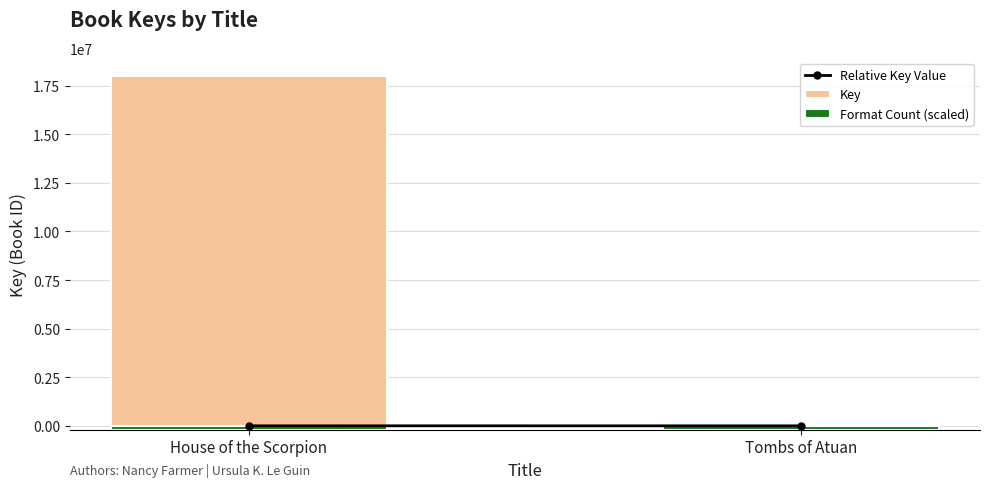

Which series has the widest spread of values?

Key